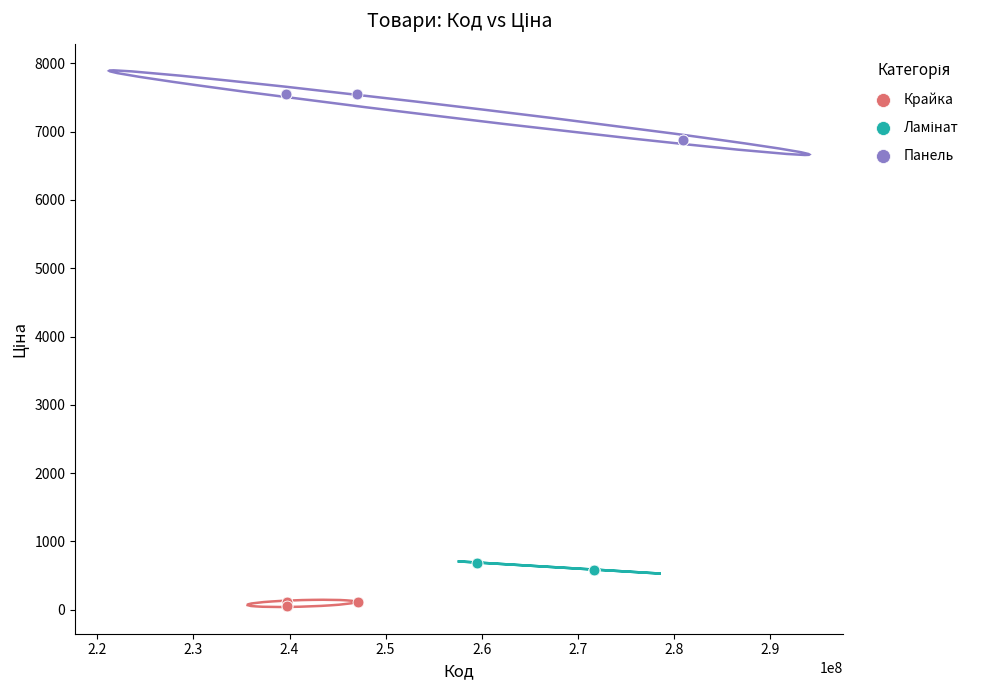

Which series contains the lowest Y value?

Крайка